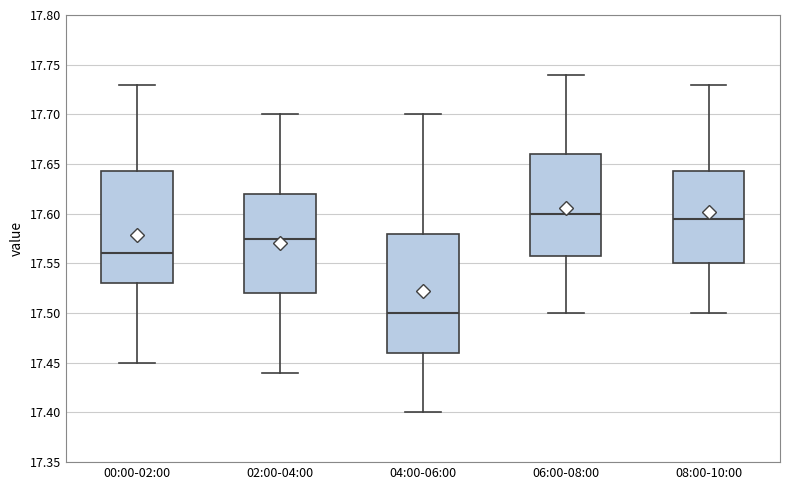

Where is the upper edge of the box for 06:00-08:00 on the y-axis? The values are not printed on the chart, so give them approximately, as read against the axis.

17.660